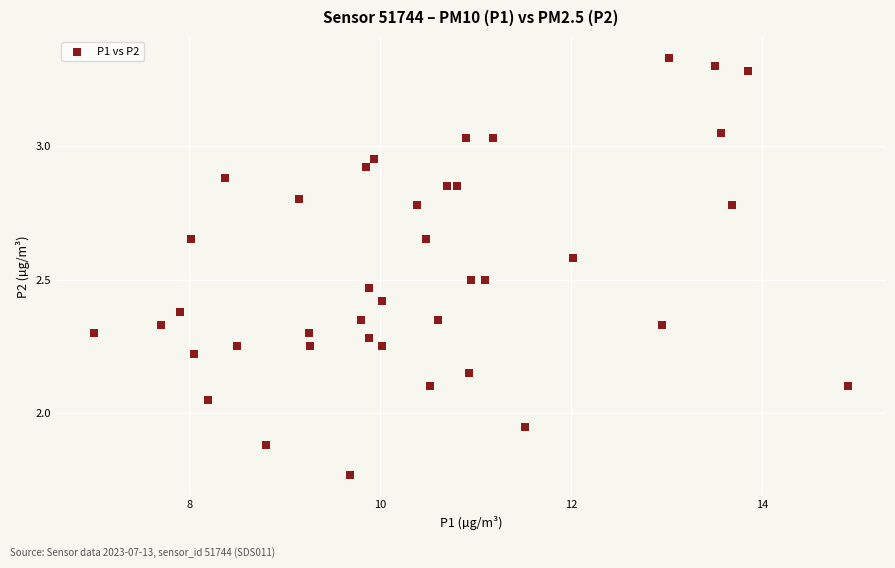

What is the range of X values (max minus min)?

7.9